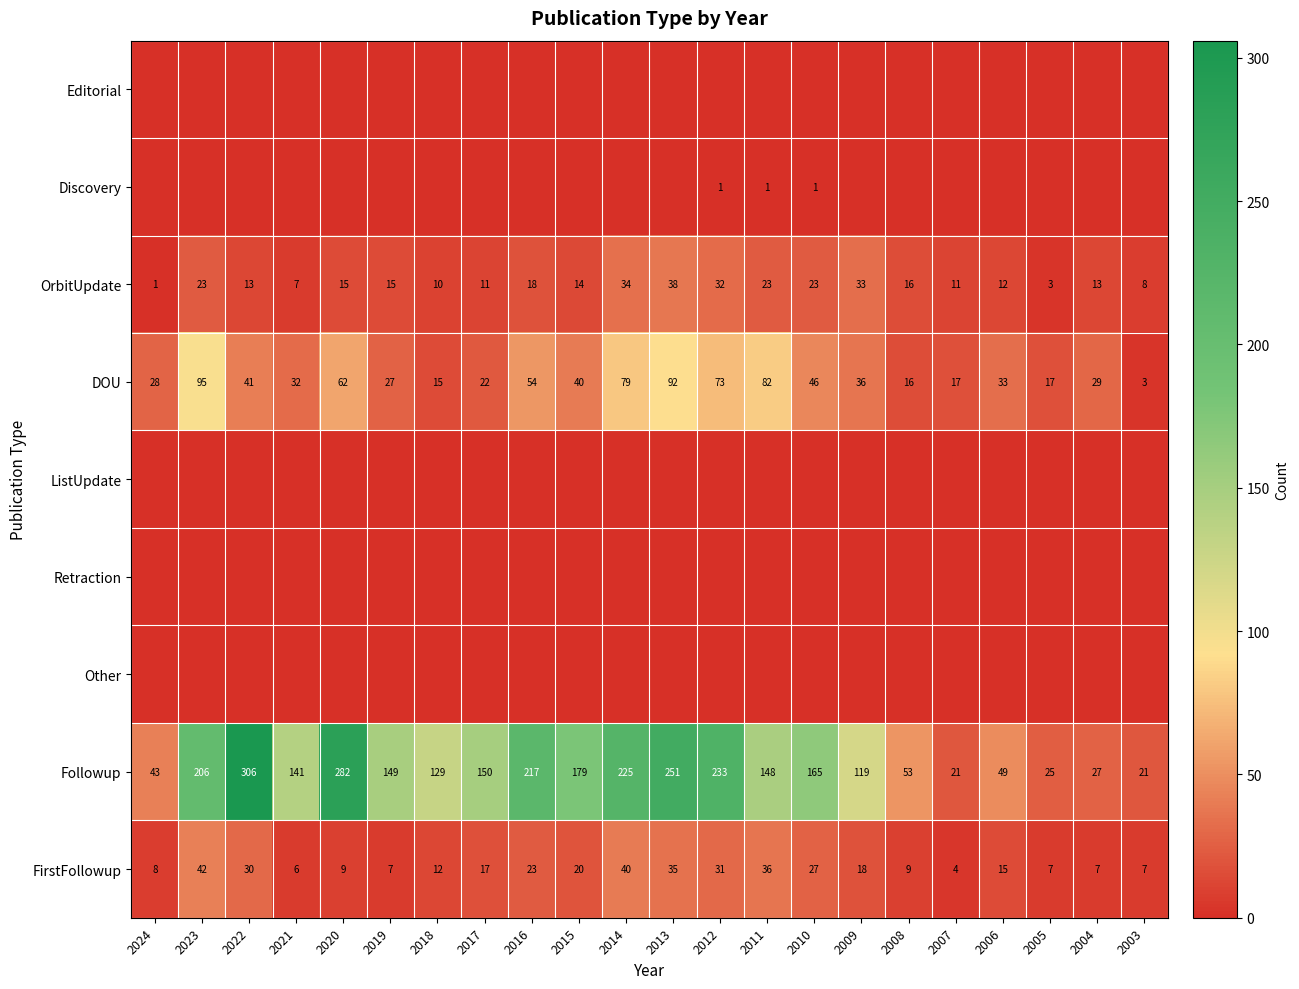

Is it true that Followup equals 233 at 2012?

True